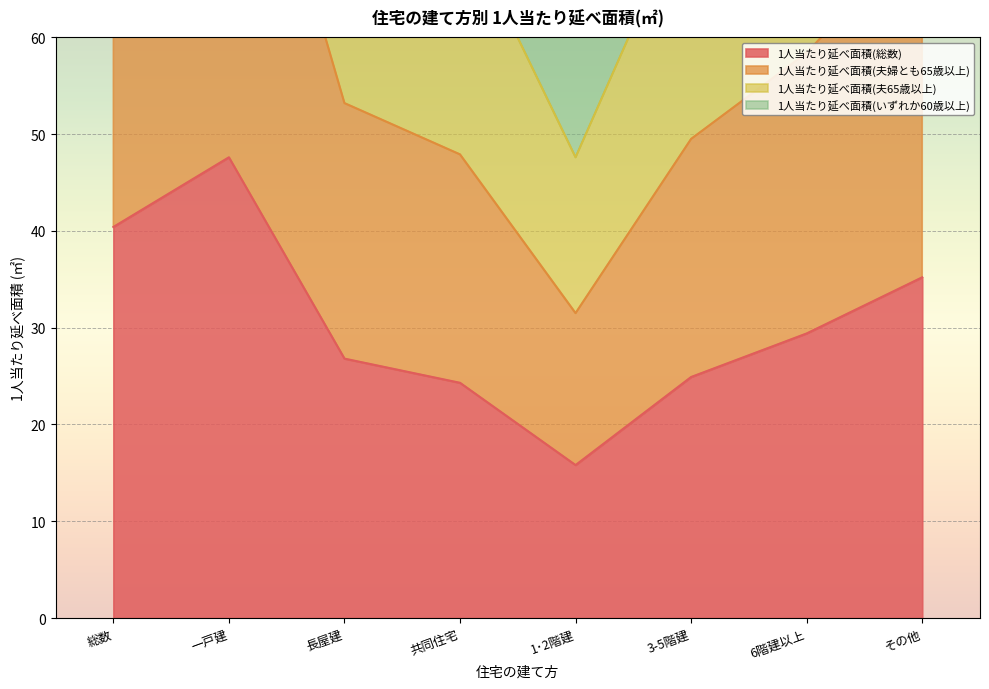

What position from the right is その他?

1